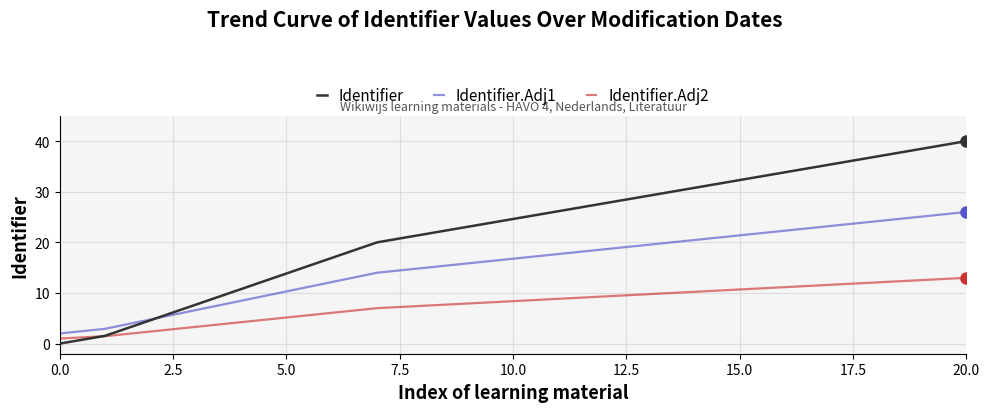

List the series in order of their overall mean, highest first.

Identifier, Identifier.Adj1, Identifier.Adj2